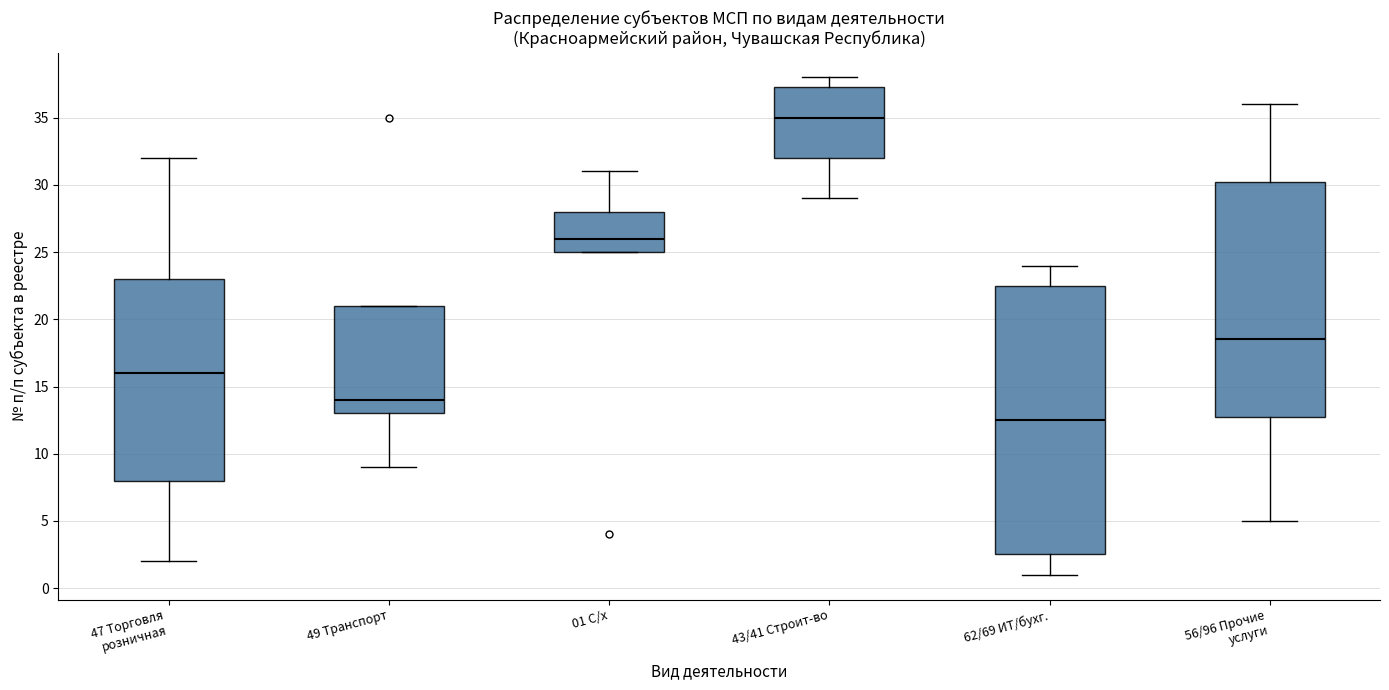

Which box has the lowest median line?

62/69 ИТ/бухг.